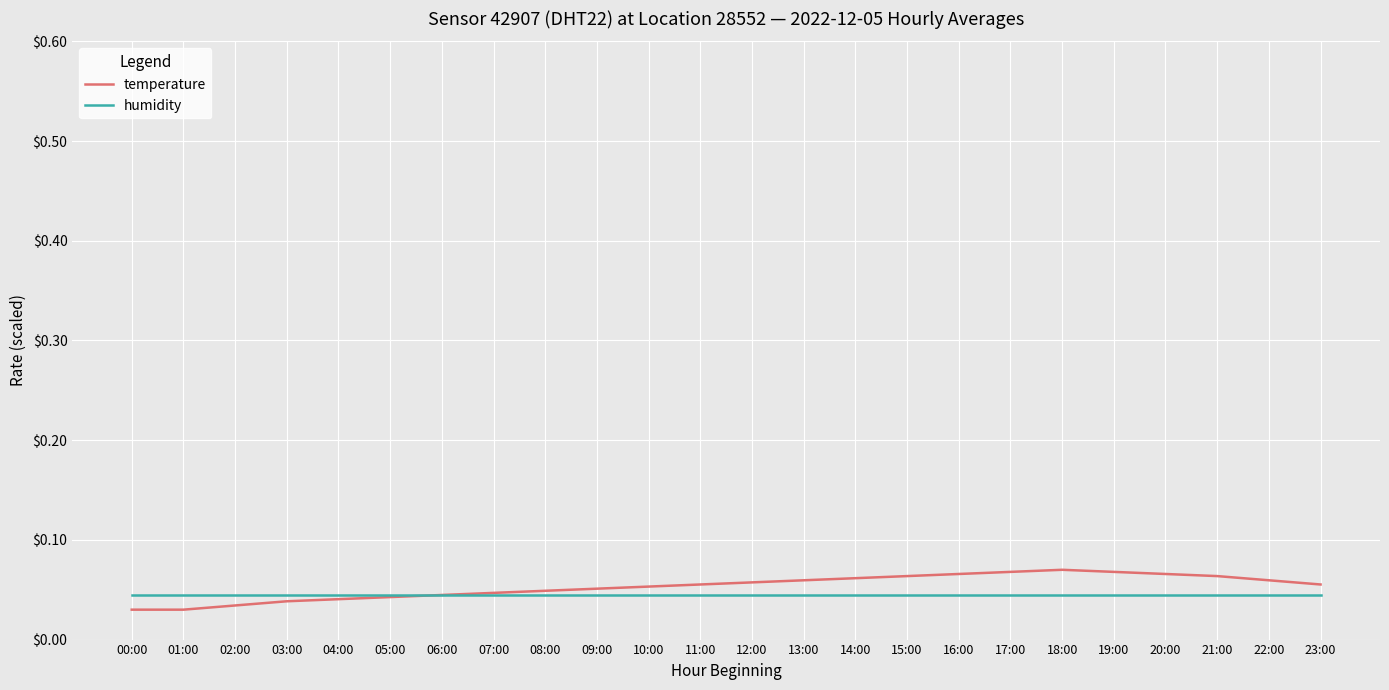

True or false: humidity and temperature cross at least once.

True